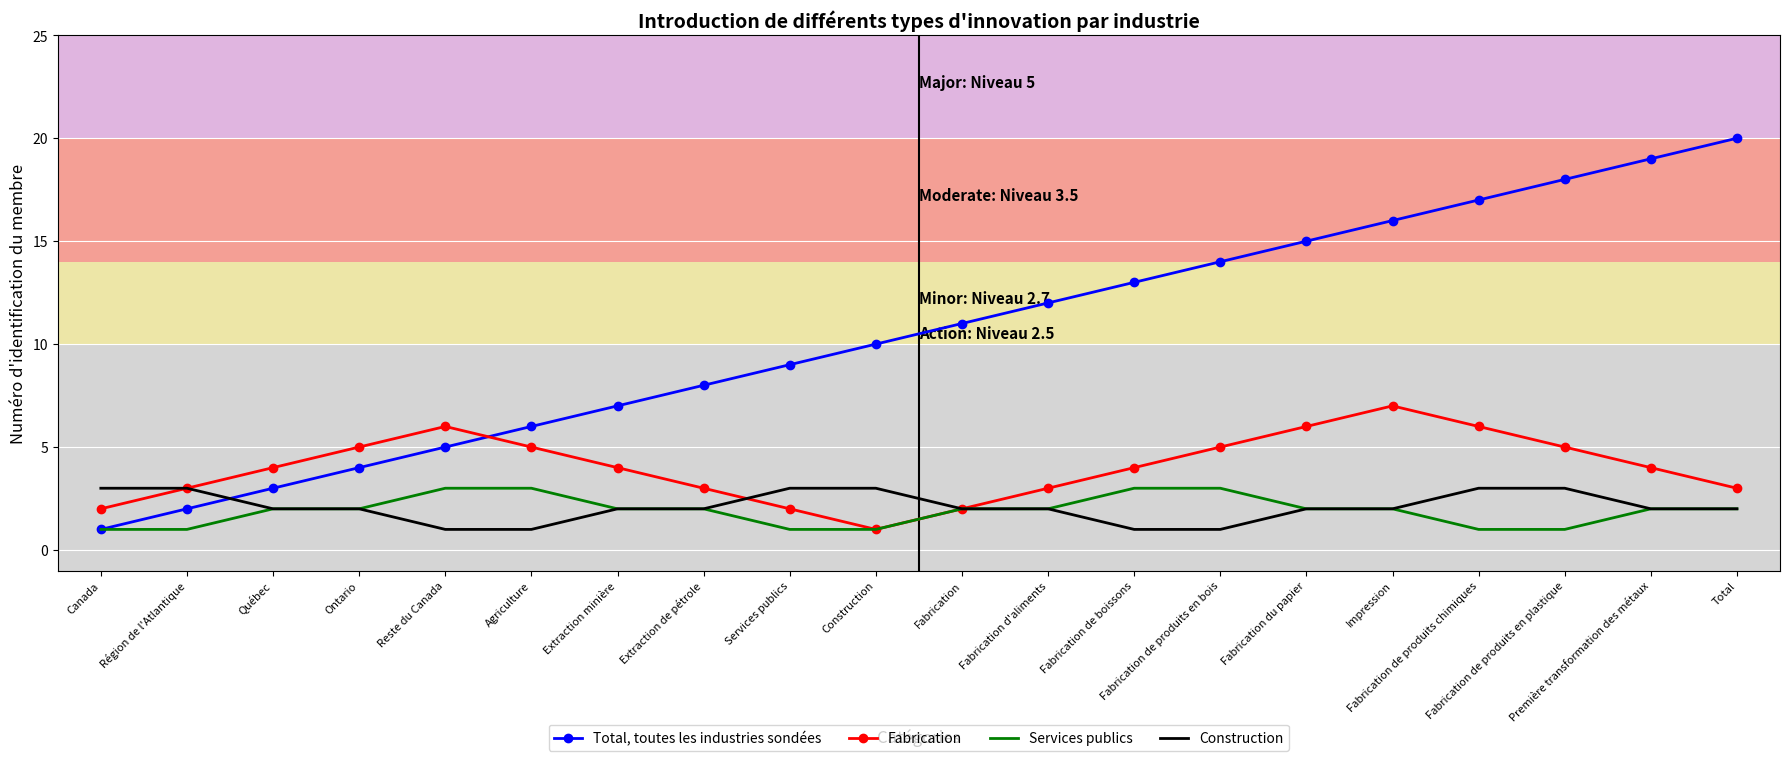

What is the average value of the Construction series?

2